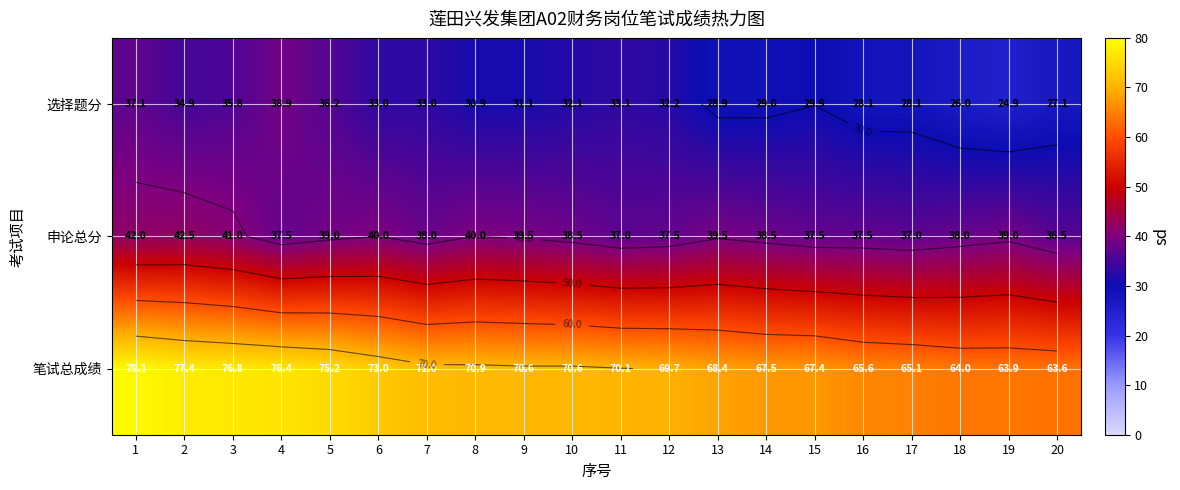

What is the difference between the maximum and second lowest values in the 笔试总成绩 series?

15.2